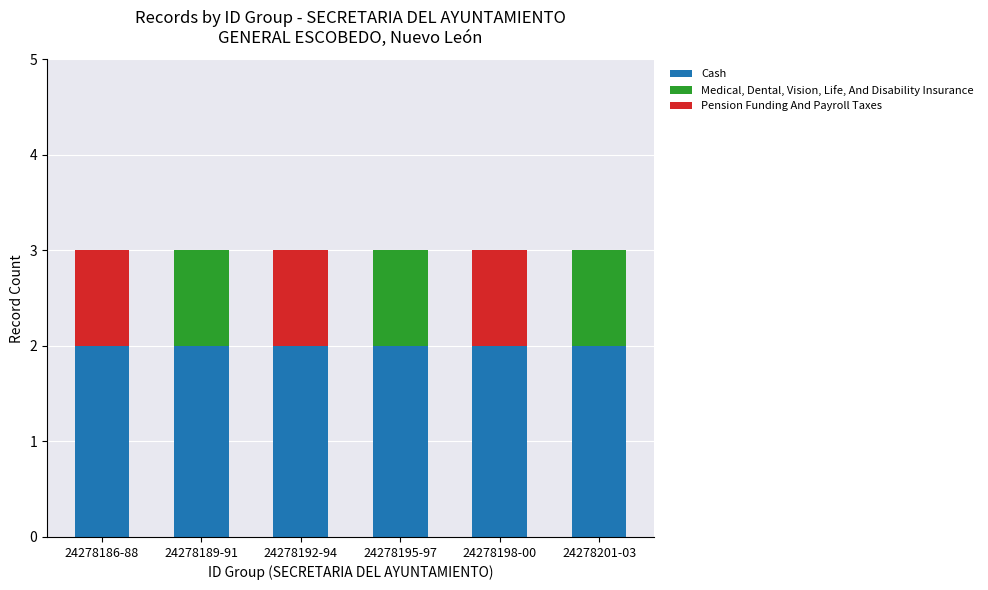

What is the total value across all series at 24278189-91?

3